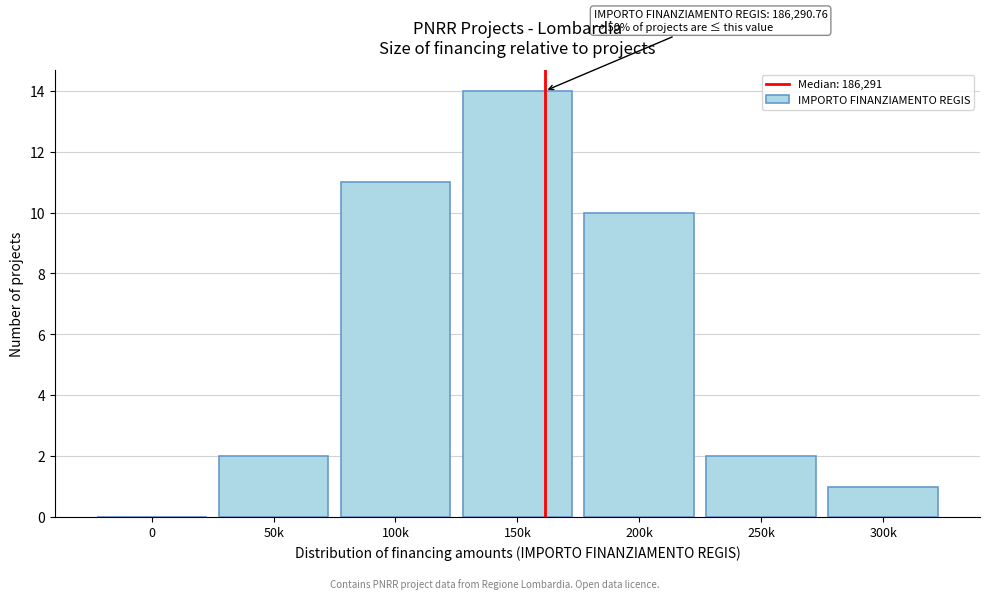

Reading left to right, extract all data points from this chart.

0=0	50k=2	100k=11	150k=14	200k=10	250k=2	300k=1